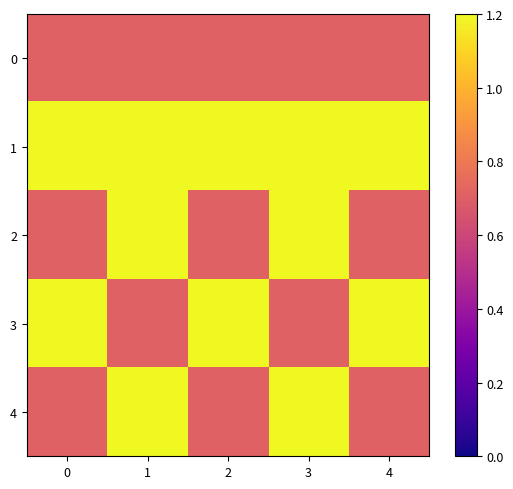

Count the number of categories in the chart.

5